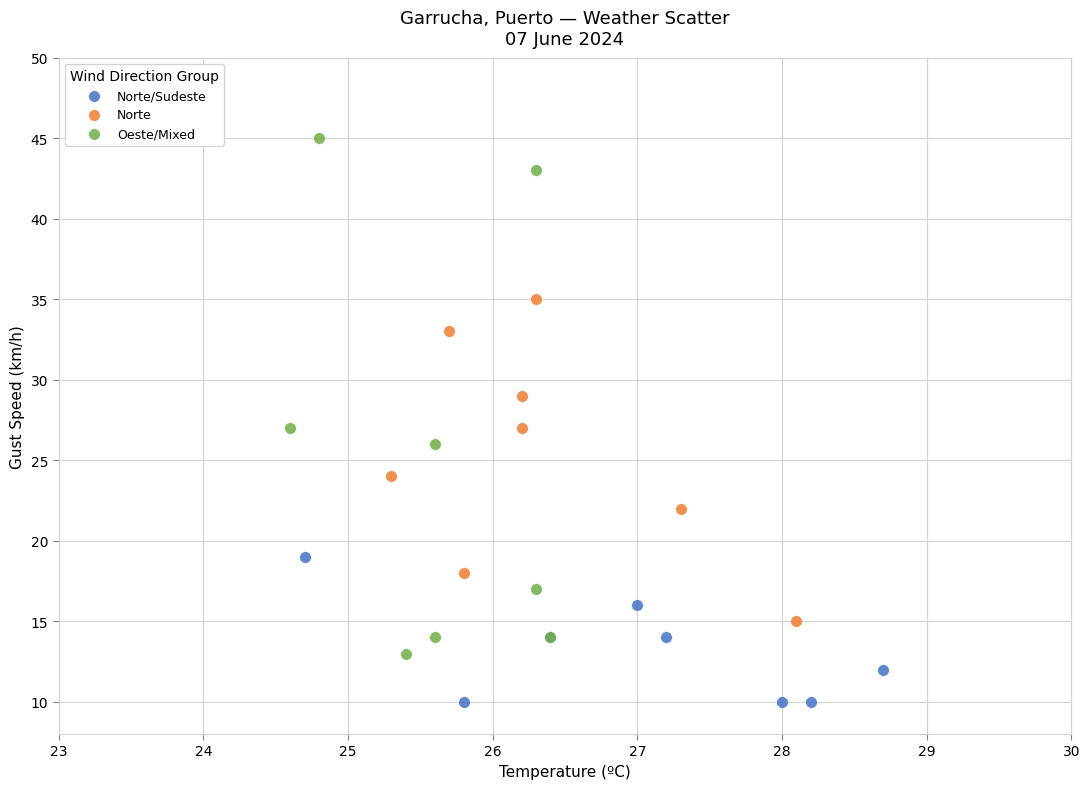

What are all the series names shown in the legend?

Norte/Sudeste, Norte, Oeste/Mixed